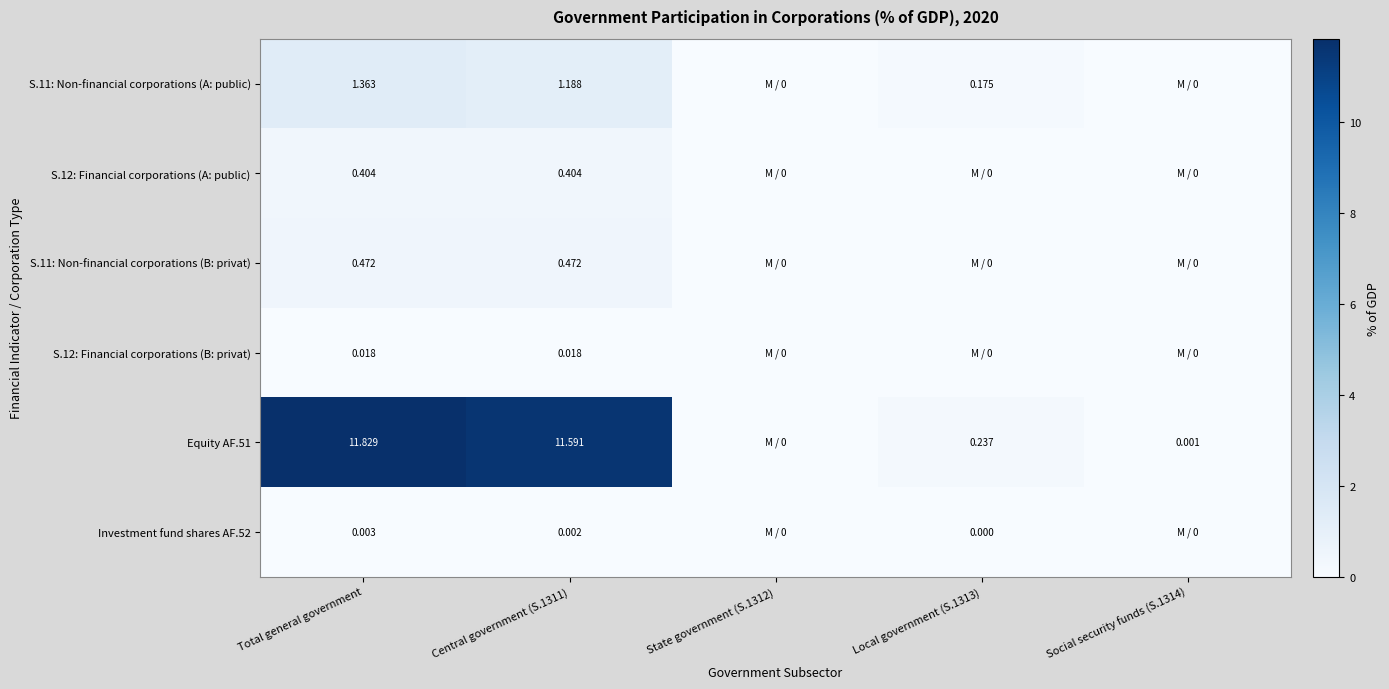

Is the value of S.12: Financial corporations (B: privat) at Total general government greater than the value of Equity AF.51 at Central government (S.1311)?

No